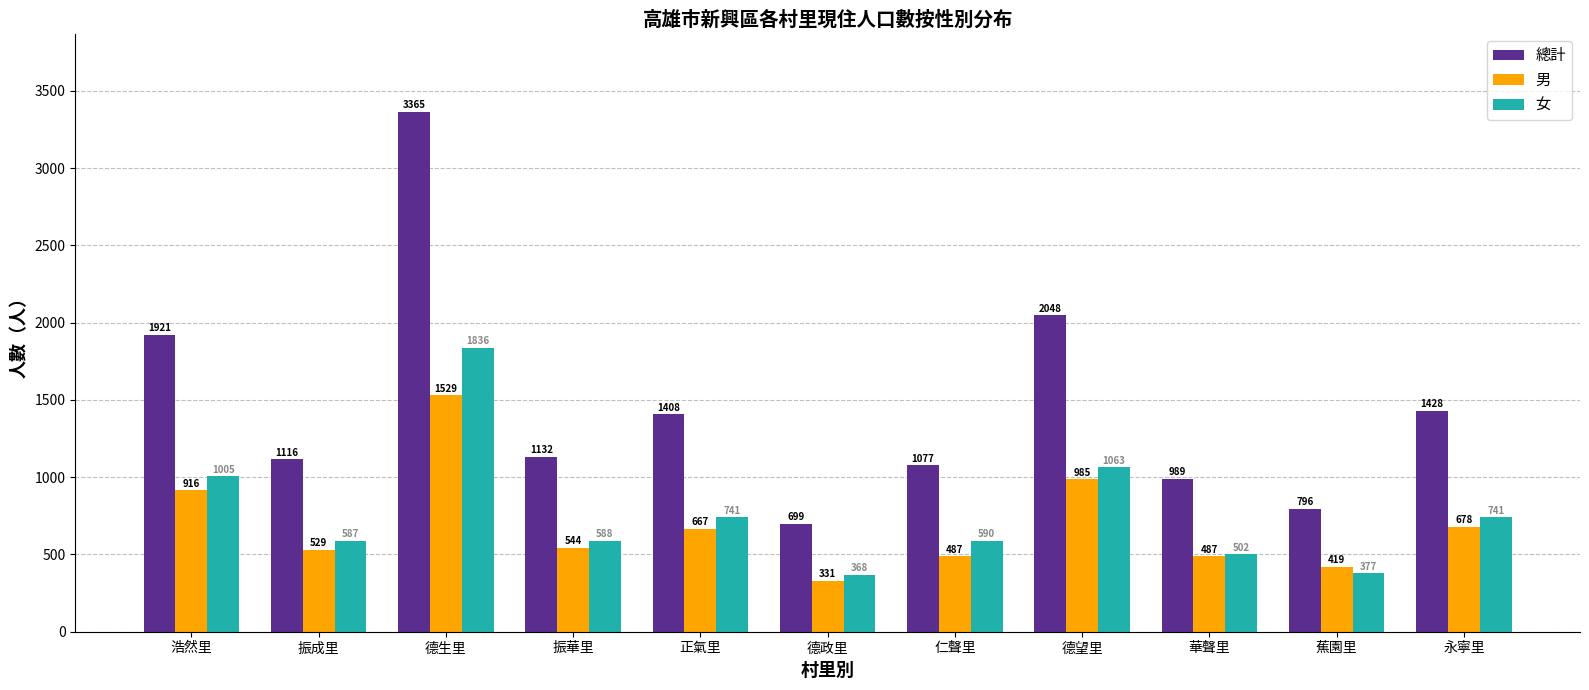

Is the value of 男 at 正氣里 greater than the value of 女 at 德政里?

Yes